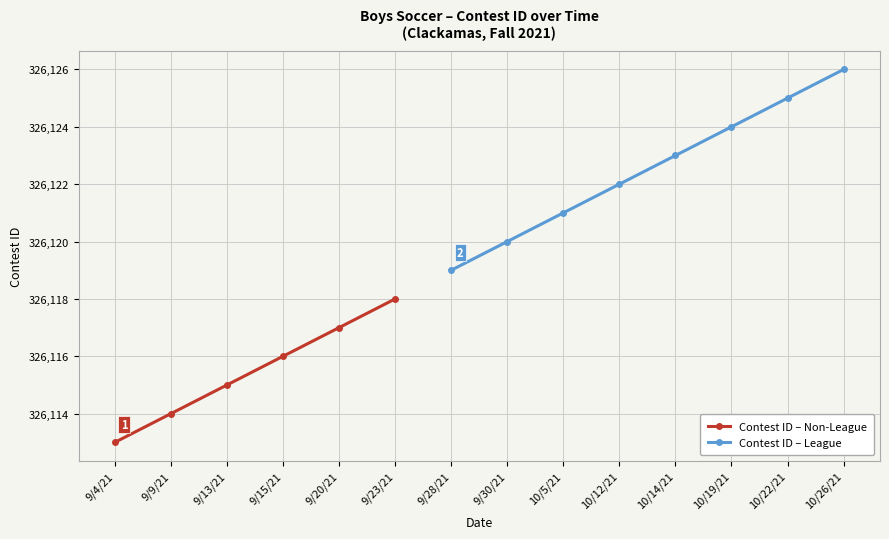

What is the value of the 1st point from the left?

326113